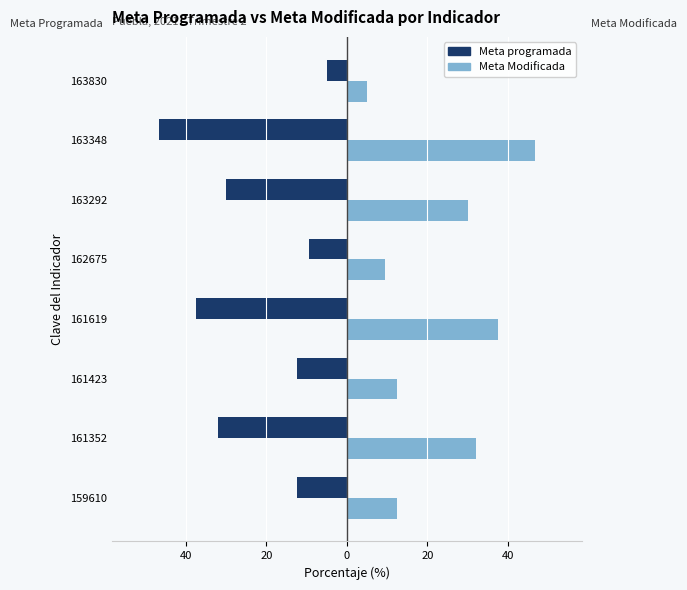

What is the highest value of the Meta Modificada series?

46.7